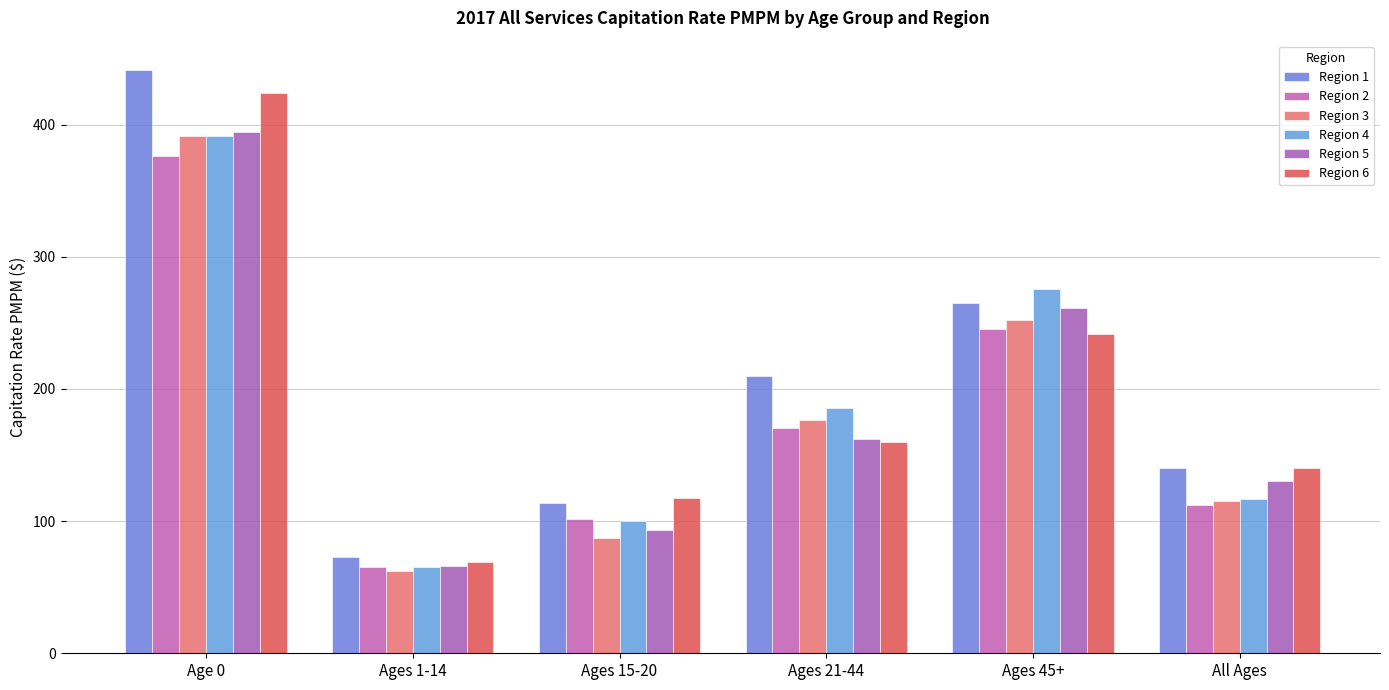

Between Ages 15-20 and Ages 45+, which series saw the biggest shift?

Region 4